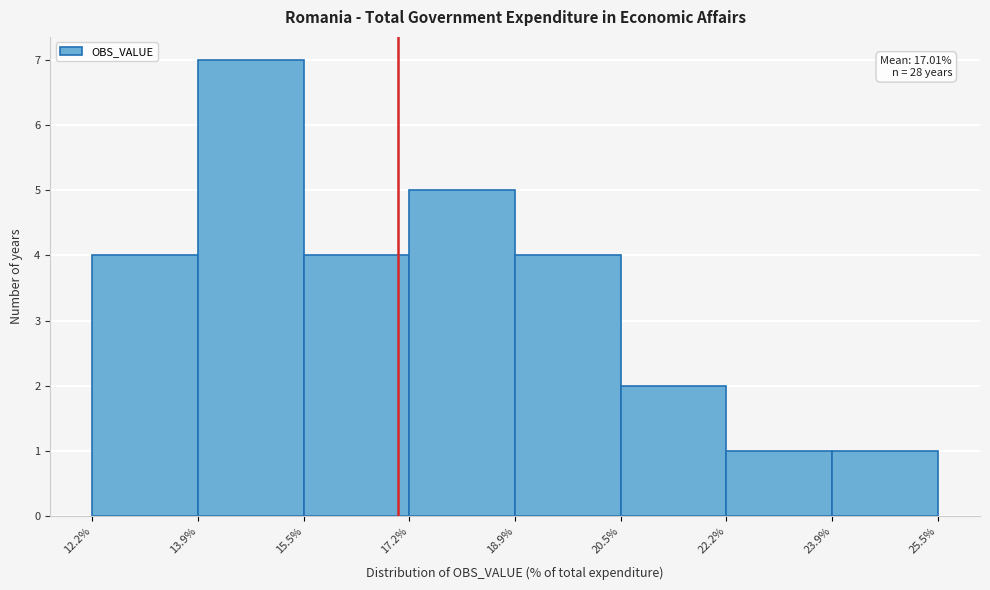

Over which range of the x-axis is the bar tallest?

13.9% to 15.5%